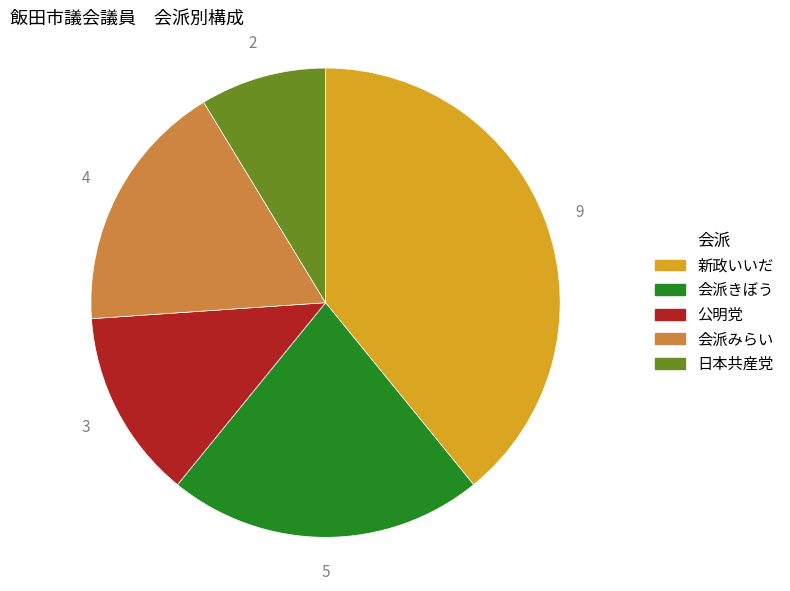

Is there a majority slice in this chart?

No